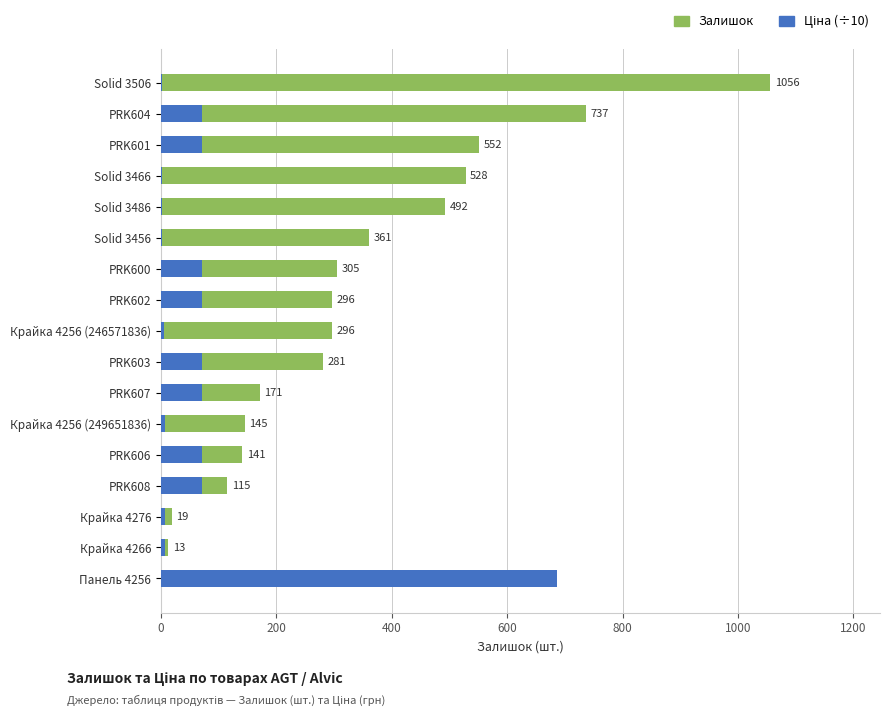

True or false: Ціна (÷10) has a value of 70.5 at PRK608.

True